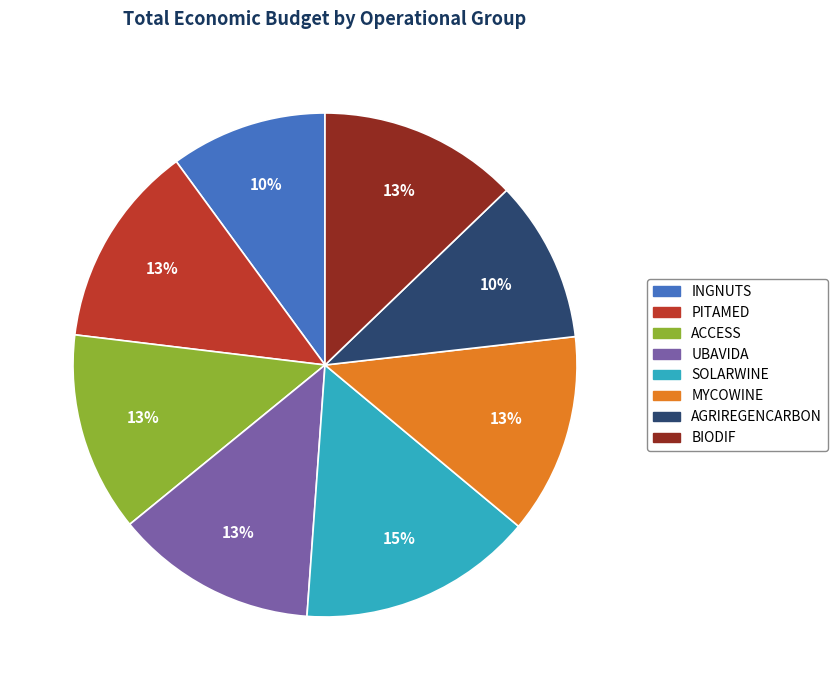

How many segments does this pie chart have?

8